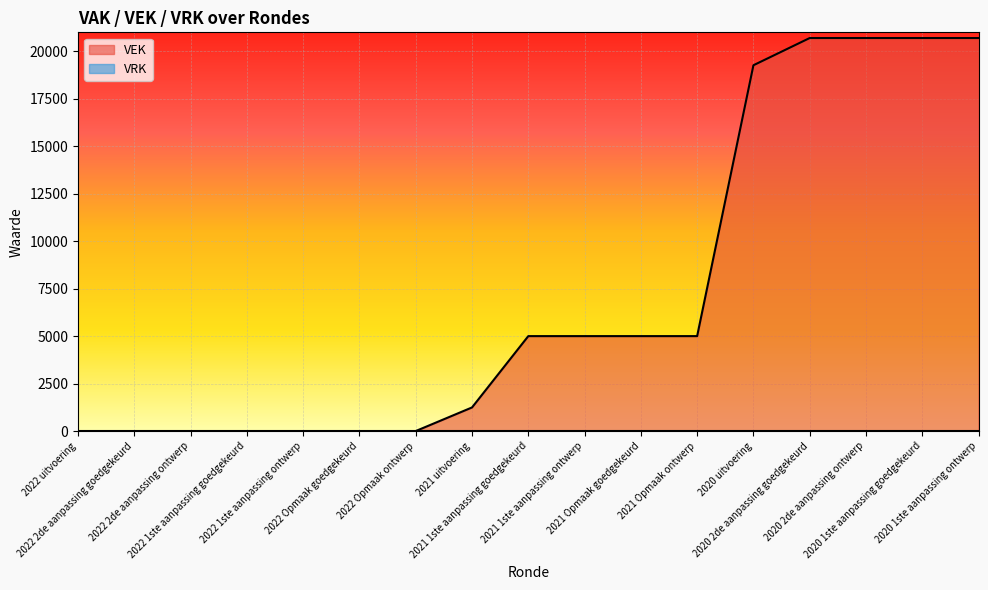

What is the change in value from 2022 2de aanpassing goedgekeurd to 2021 Opmaak goedgekeurd?

+5000